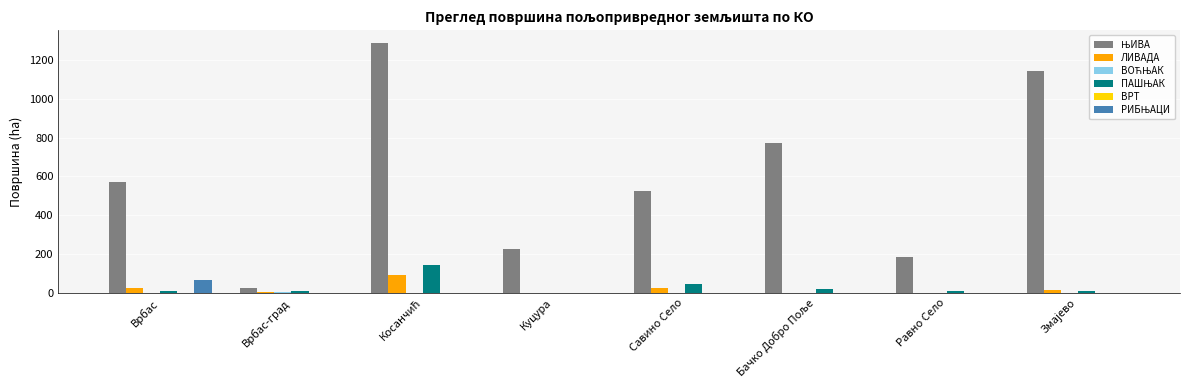

Count the number of data series in this chart.

5